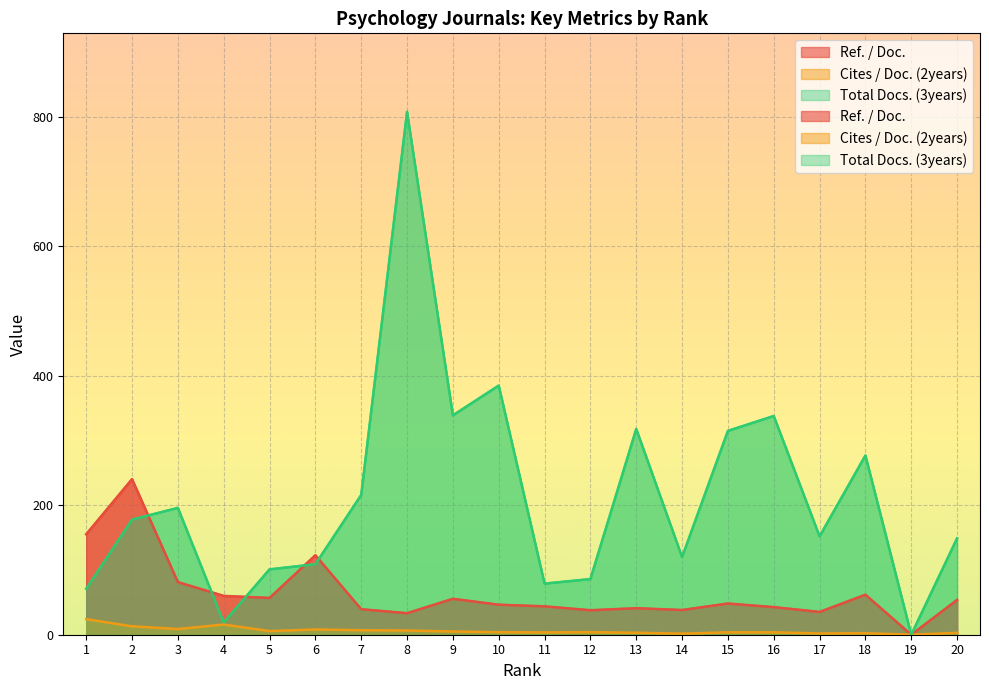

How many series are shown in this chart?

3